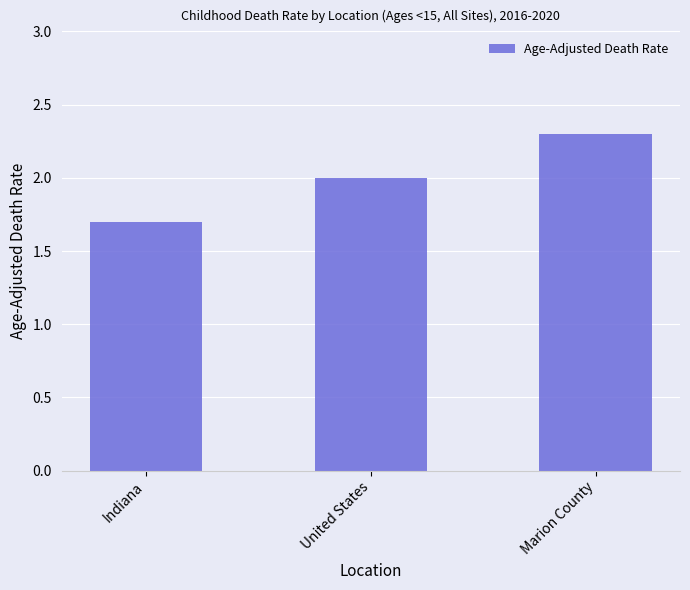

The chart shows a value of 2.3 at Marion County. True or false?

True